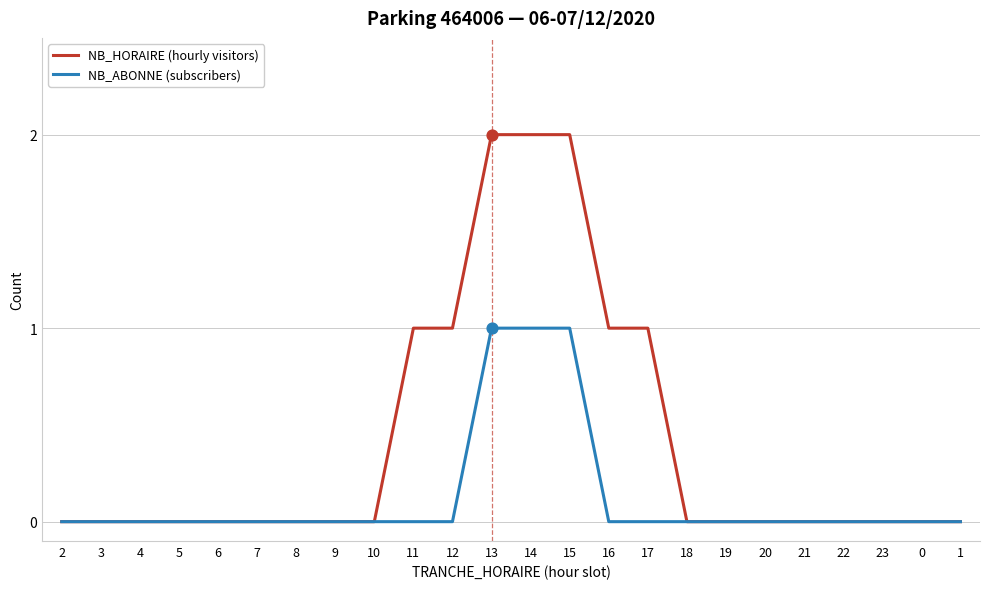

Which series has the largest total across all categories?

NB_HORAIRE (hourly visitors)